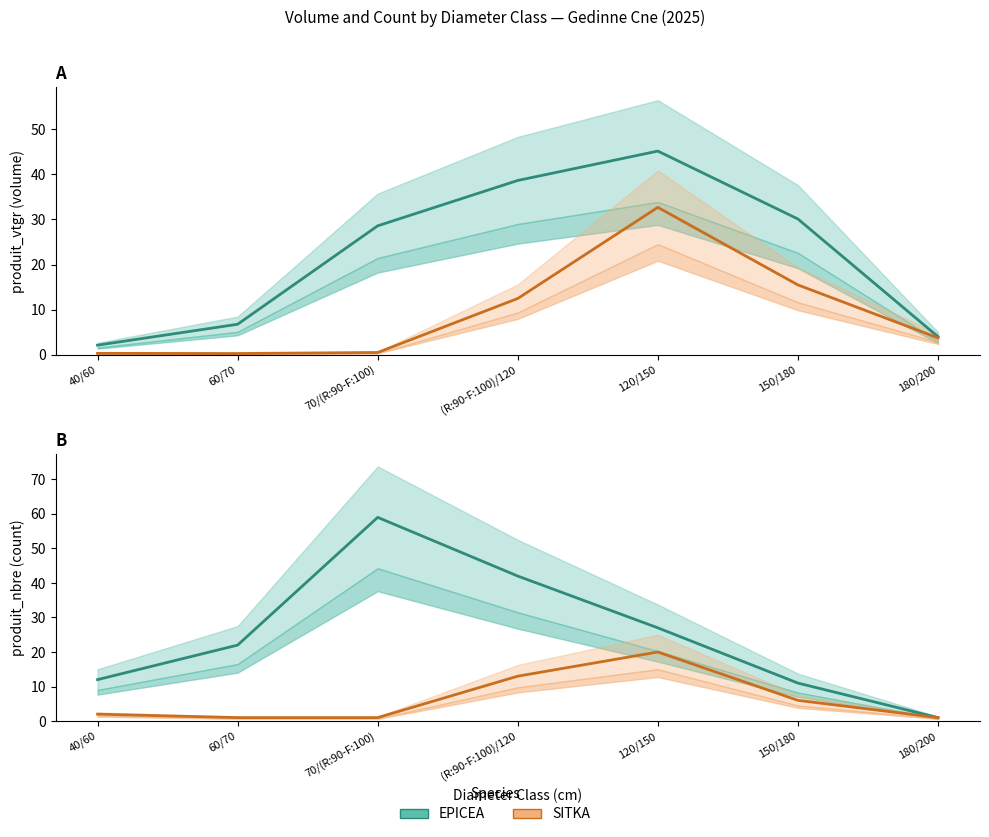

Is the value of SITKA at 180/200 greater than the value of EPICEA at 180/200?

No